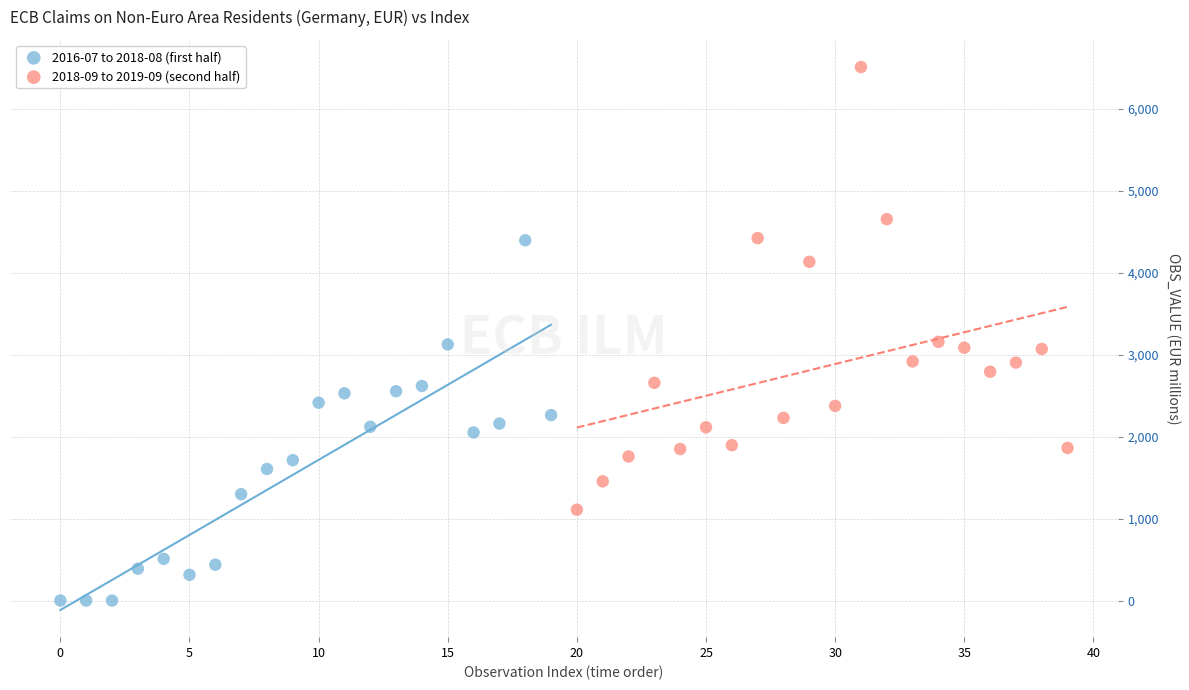

Which series contains the highest Y value?

2018-09 to 2019-09 (second half)